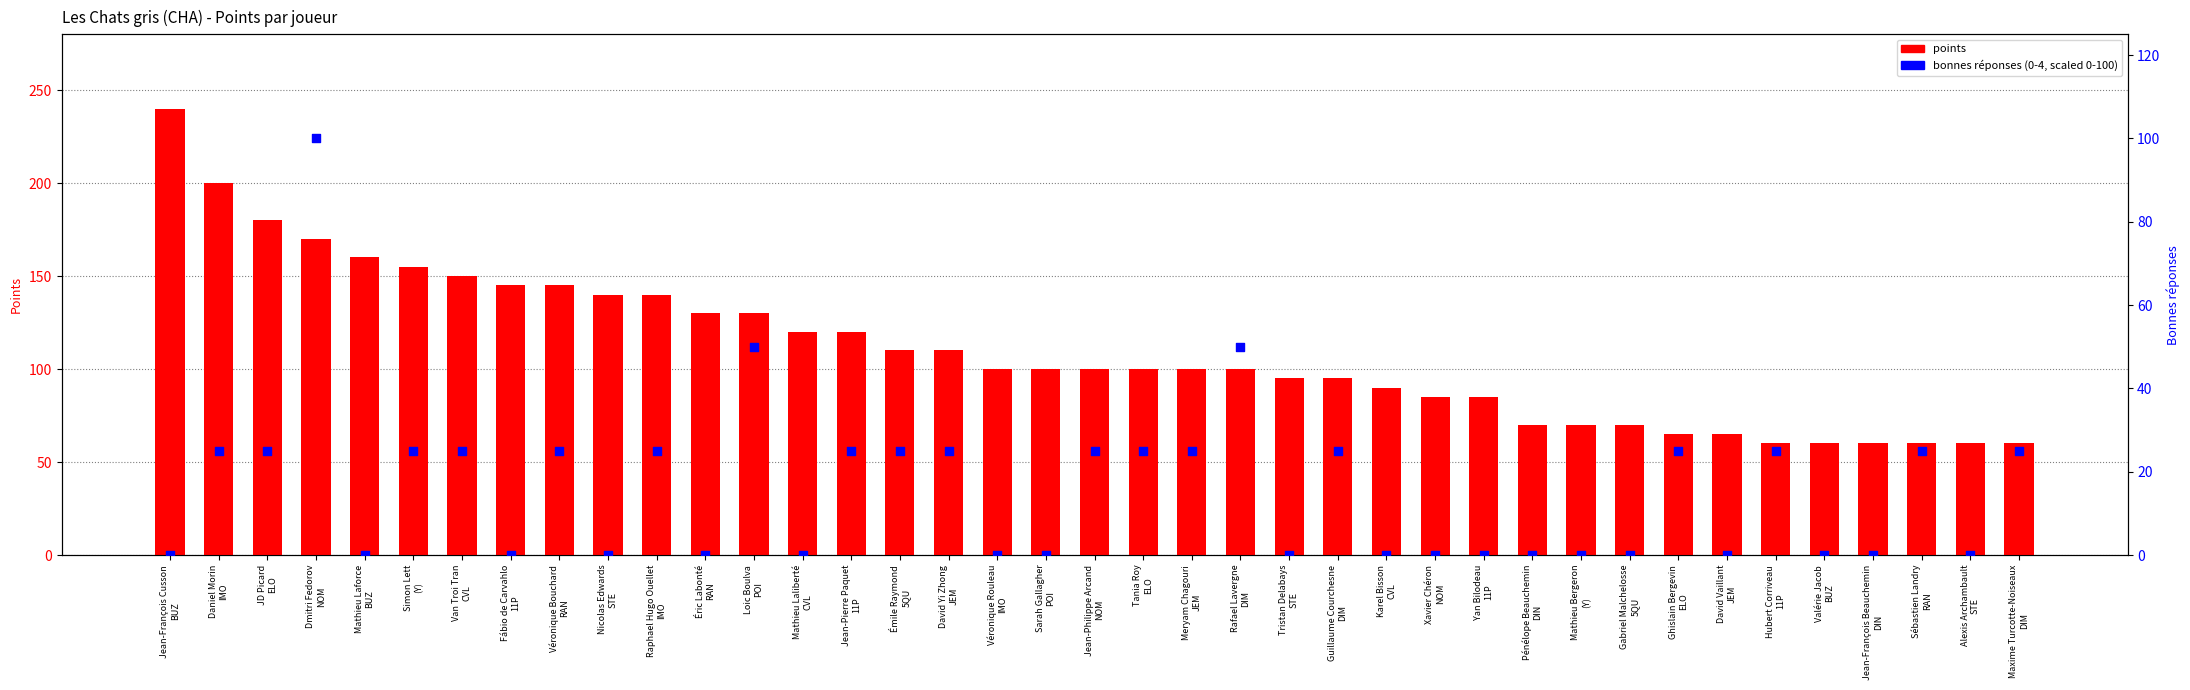

At which category is the sum across all series the highest?

Dmitri Fedorov
NOM